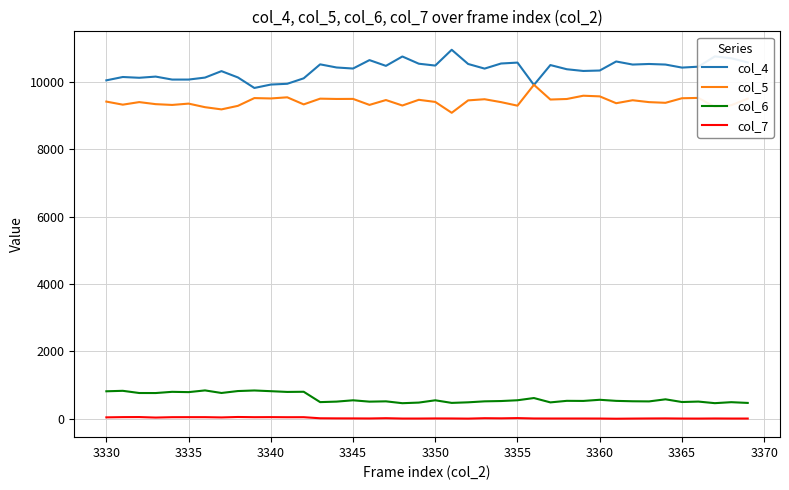

Which series has the largest total across all categories?

col_4